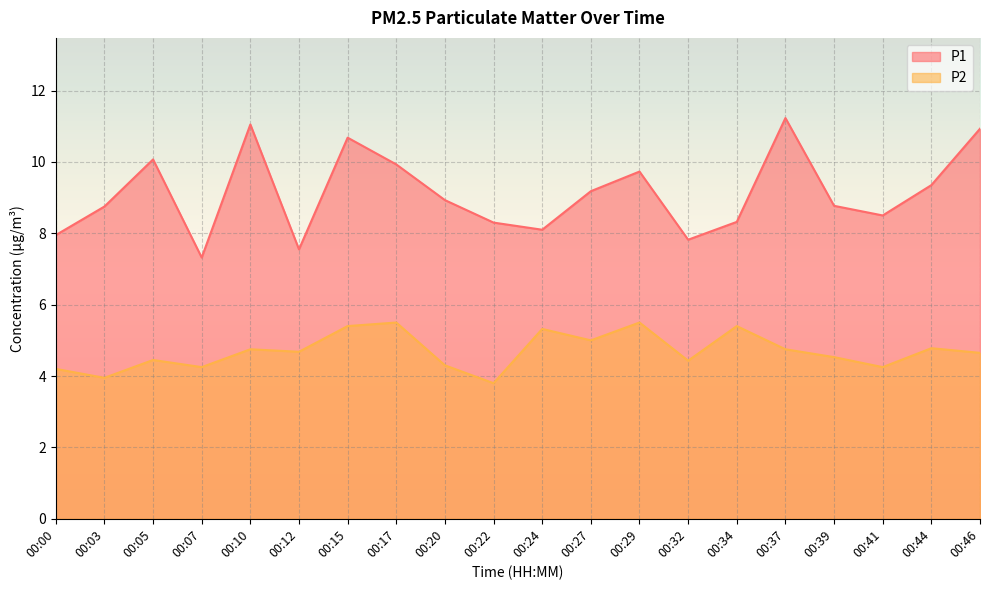

Reading left to right, extract all data points from this chart.

P1: 00:00=8.0	00:03=8.8	00:05=10.1	00:07=7.3	00:10=11.1	00:12=7.5	00:15=10.7	00:17=9.9	00:20=8.9	00:22=8.3	00:24=8.1	00:27=9.2	00:29=9.7	00:32=7.8	00:34=8.3	00:37=11.2	00:39=8.8	00:41=8.5	00:44=9.3	00:46=10.9
P2: 00:00=4.2	00:03=4.0	00:05=4.5	00:07=4.2	00:10=4.8	00:12=4.7	00:15=5.4	00:17=5.5	00:20=4.3	00:22=3.8	00:24=5.3	00:27=5.0	00:29=5.5	00:32=4.4	00:34=5.4	00:37=4.8	00:39=4.5	00:41=4.2	00:44=4.8	00:46=4.7